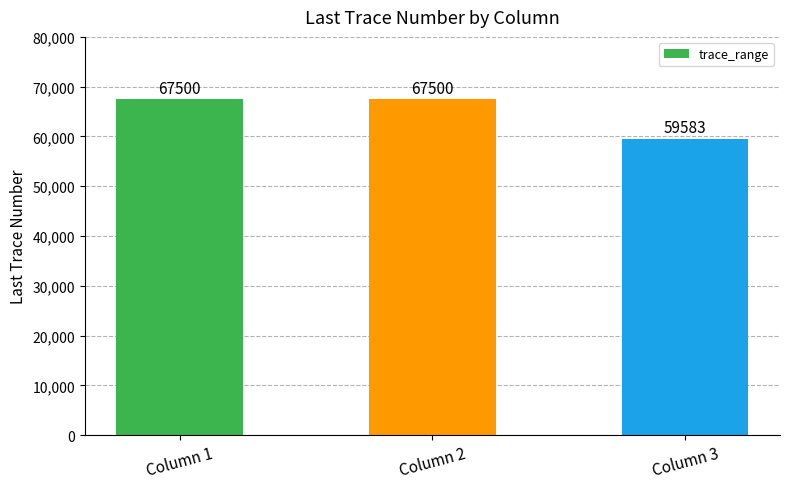

At which label is the value closest to 63541?

Column 3